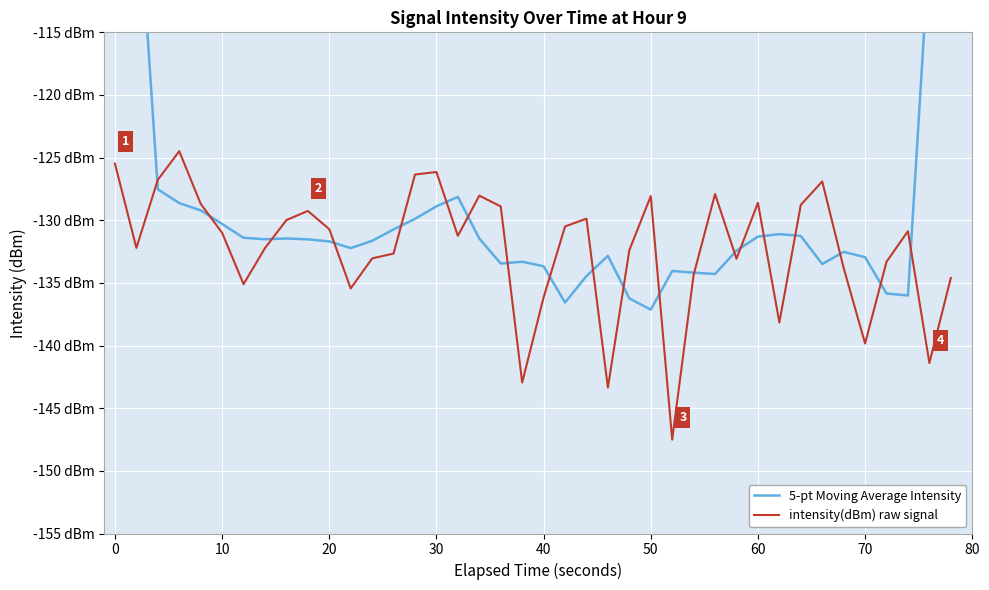

What is the difference between the 5-pt Moving Average Intensity values at 40 and 60?

2.4